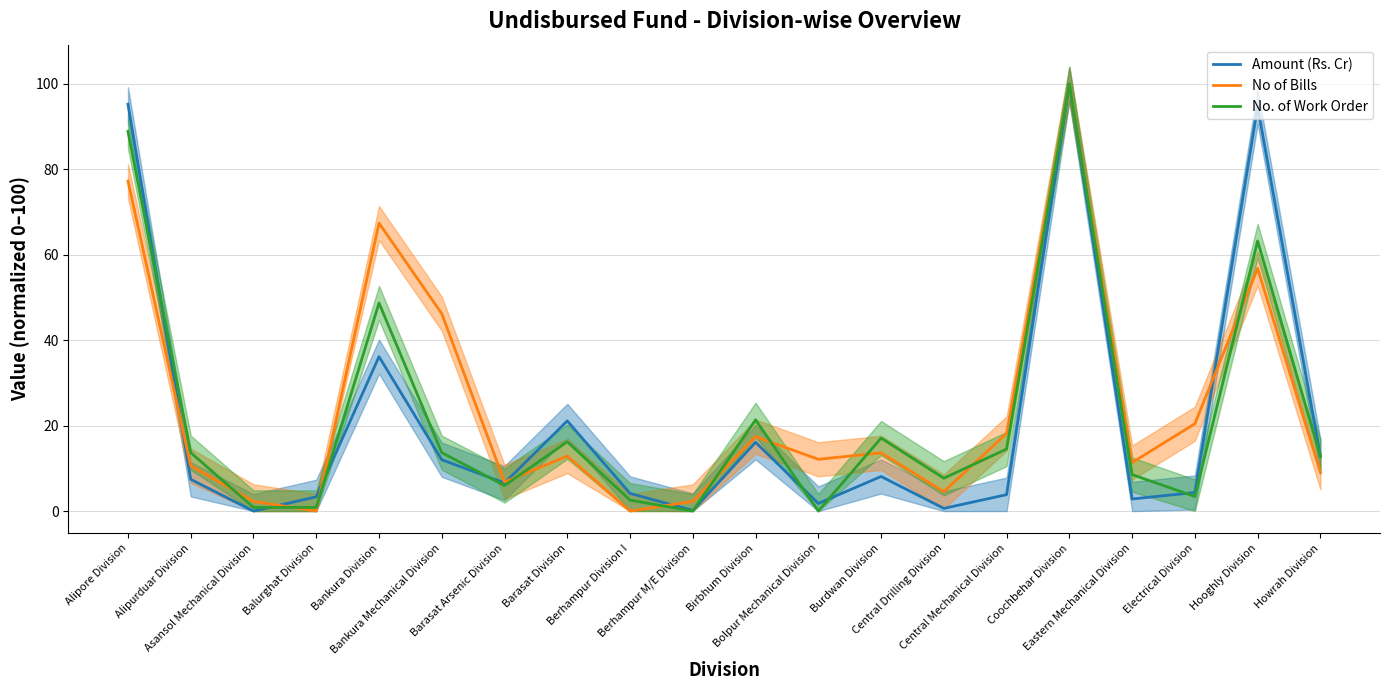

True or false: No of Bills has a value of 22.5 at Alipore Division.

False